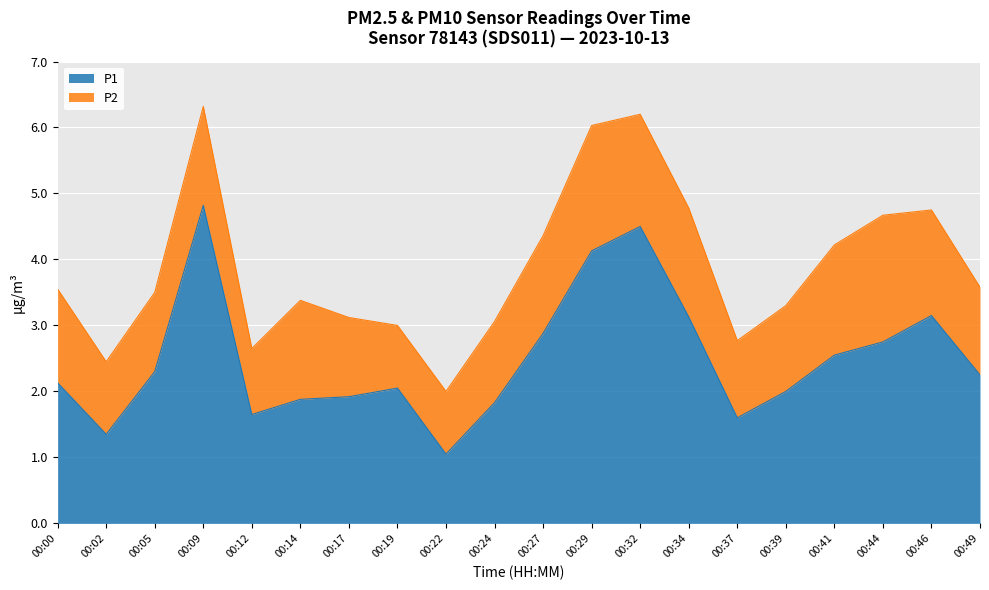

Reading left to right, list all the values displayed in this chart.

00:00=2.1	00:02=1.4	00:05=2.3	00:09=4.8	00:12=1.6	00:14=1.9	00:17=1.9	00:19=2.0	00:22=1.1	00:24=1.8	00:27=2.9	00:29=4.1	00:32=4.5	00:34=3.1	00:37=1.6	00:39=2.0	00:41=2.5	00:44=2.8	00:46=3.1	00:49=2.2